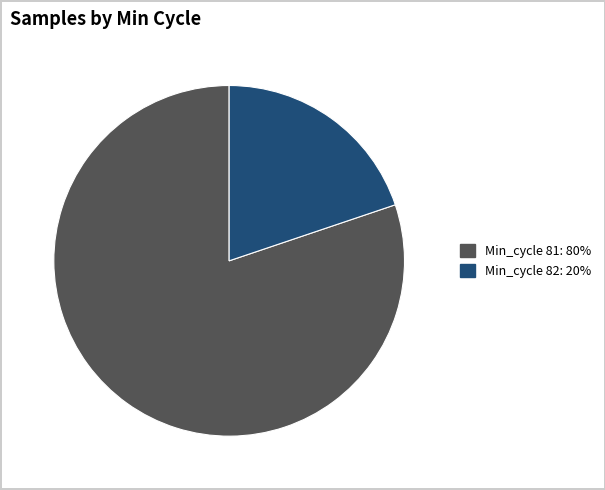

Is there a majority slice in this chart?

Yes